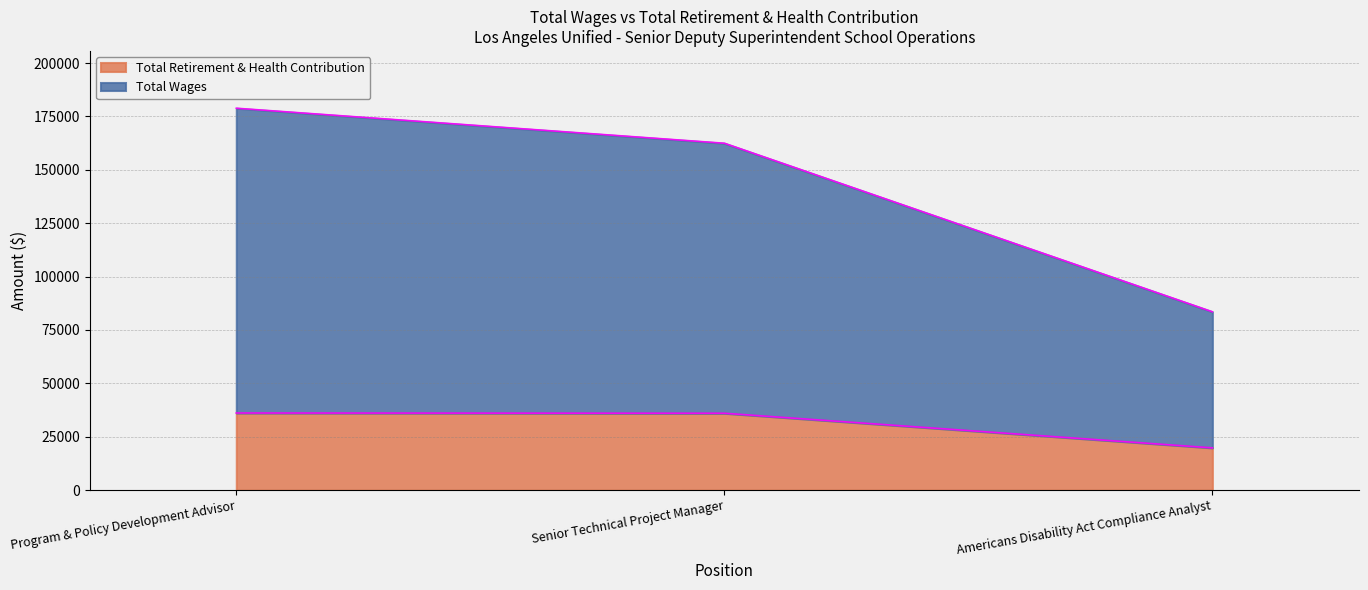

What is the maximum value shown in the chart?

178857